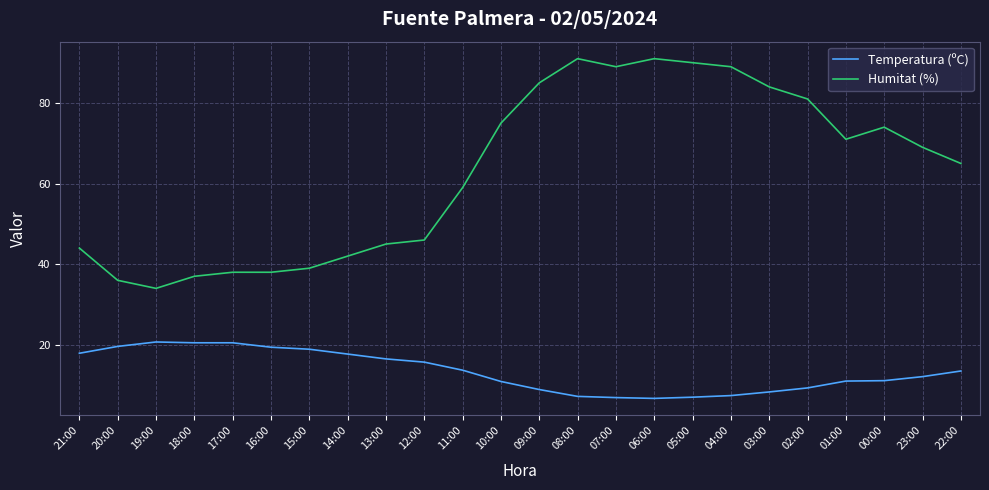

Read the Humitat (%) value at 16:00.

38.0